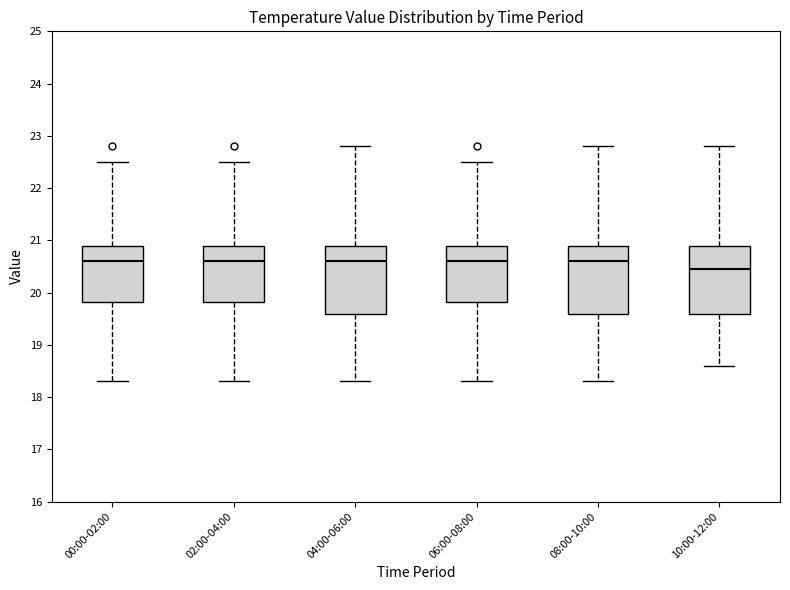

Reading left to right, read every box against the y-axis: the position of its median line, the range the box covers, and the ends of its whiskers. The values are not printed on the chart, so give them approximately, as read against the axis.

00:00-02:00: median 20.6, box 19.8 to 20.9, whiskers 18.3 to 22.5
02:00-04:00: median 20.6, box 19.8 to 20.9, whiskers 18.3 to 22.5
04:00-06:00: median 20.6, box 19.6 to 20.9, whiskers 18.3 to 22.8
06:00-08:00: median 20.6, box 19.8 to 20.9, whiskers 18.3 to 22.5
08:00-10:00: median 20.6, box 19.6 to 20.9, whiskers 18.3 to 22.8
10:00-12:00: median 20.5, box 19.6 to 20.9, whiskers 18.6 to 22.8